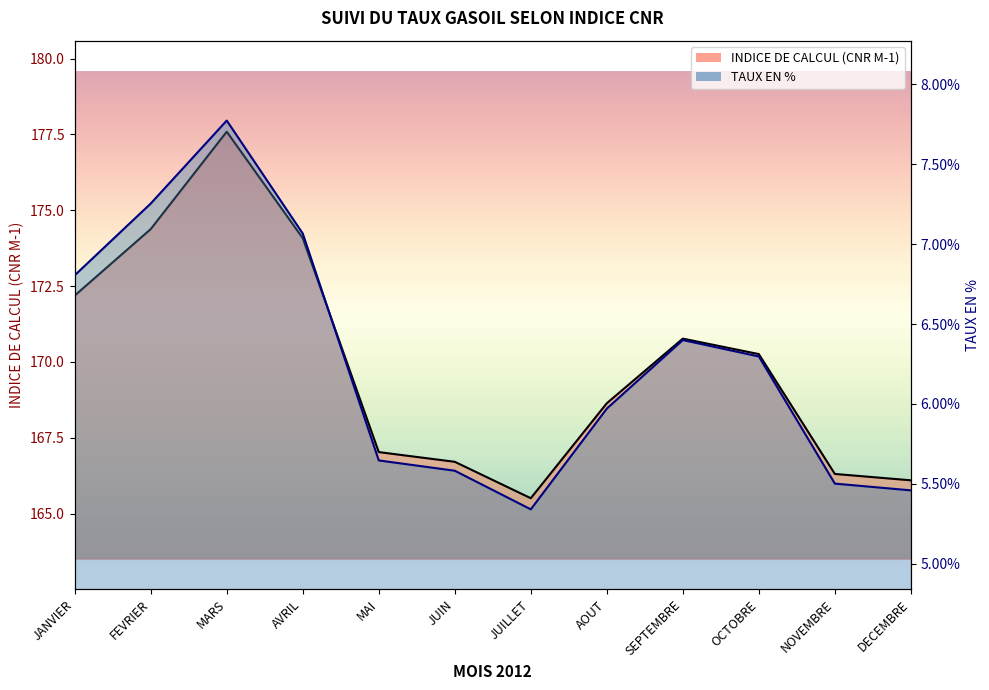

What is the difference between the highest and lowest values at AOUT?

168.6